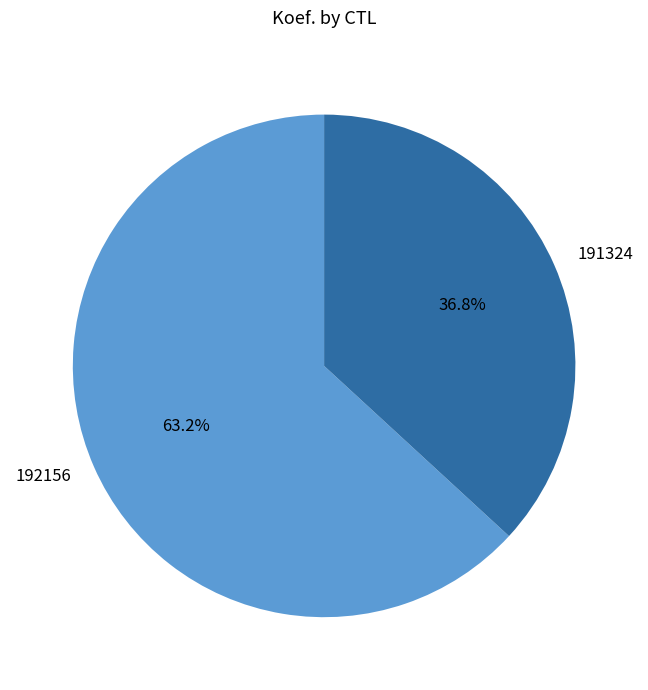

Which slice is the smallest?

191324